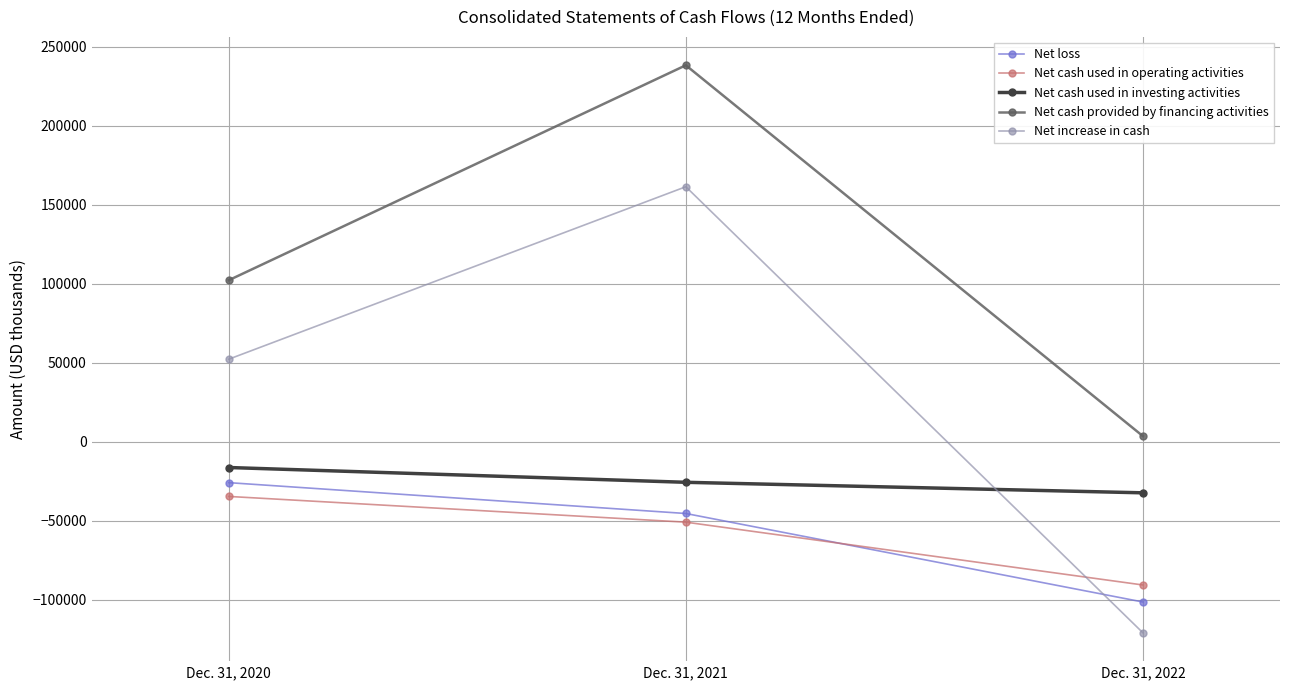

Reading left to right, transcribe all the data shown in this chart.

Net loss: Dec. 31, 2020=-25860	Dec. 31, 2021=-45370	Dec. 31, 2022=-101354
Net cash used in operating activities: Dec. 31, 2020=-34578	Dec. 31, 2021=-50850	Dec. 31, 2022=-90583
Net cash used in investing activities: Dec. 31, 2020=-16281	Dec. 31, 2021=-25636	Dec. 31, 2022=-32292
Net cash provided by financing activities: Dec. 31, 2020=102189	Dec. 31, 2021=238152	Dec. 31, 2022=3581
Net increase in cash: Dec. 31, 2020=52239	Dec. 31, 2021=161325	Dec. 31, 2022=-120809